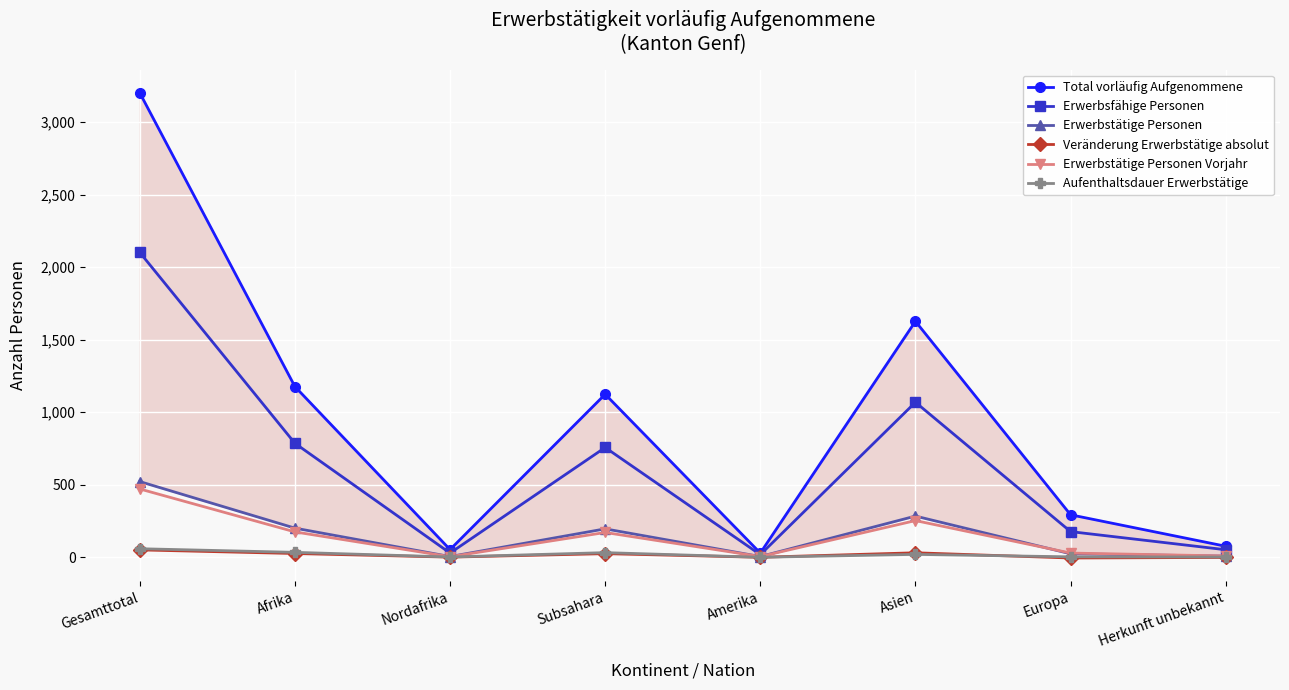

Reading right to left, extract all data points from this chart.

Total vorläufig Aufgenommene: 76	293	1627	29	1124	53	1177	3202
Erwerbsfähige Personen: 52	177	1069	18	757	29	786	2102
Erwerbstätige Personen: 8	24	284	5	196	5	201	522
Veränderung Erwerbstätige absolut: -1	-5	31	0	25	1	26	51
Erwerbstätige Personen Vorjahr: 9	29	253	5	171	4	175	471
Aufenthaltsdauer Erwerbstätige: 2	3	20	0	32	2	34	59